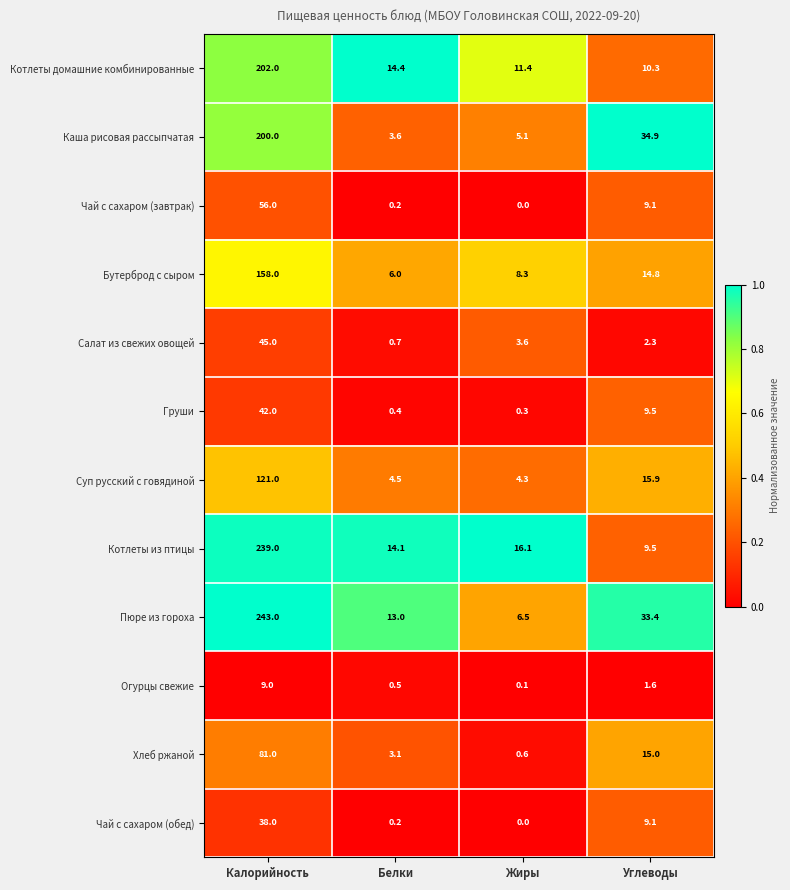

What is the difference between the second highest and minimum values in the Груши series?

9.2